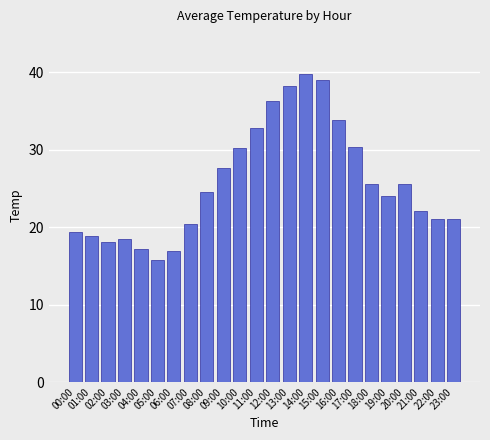

Count the number of data series in this chart.

1